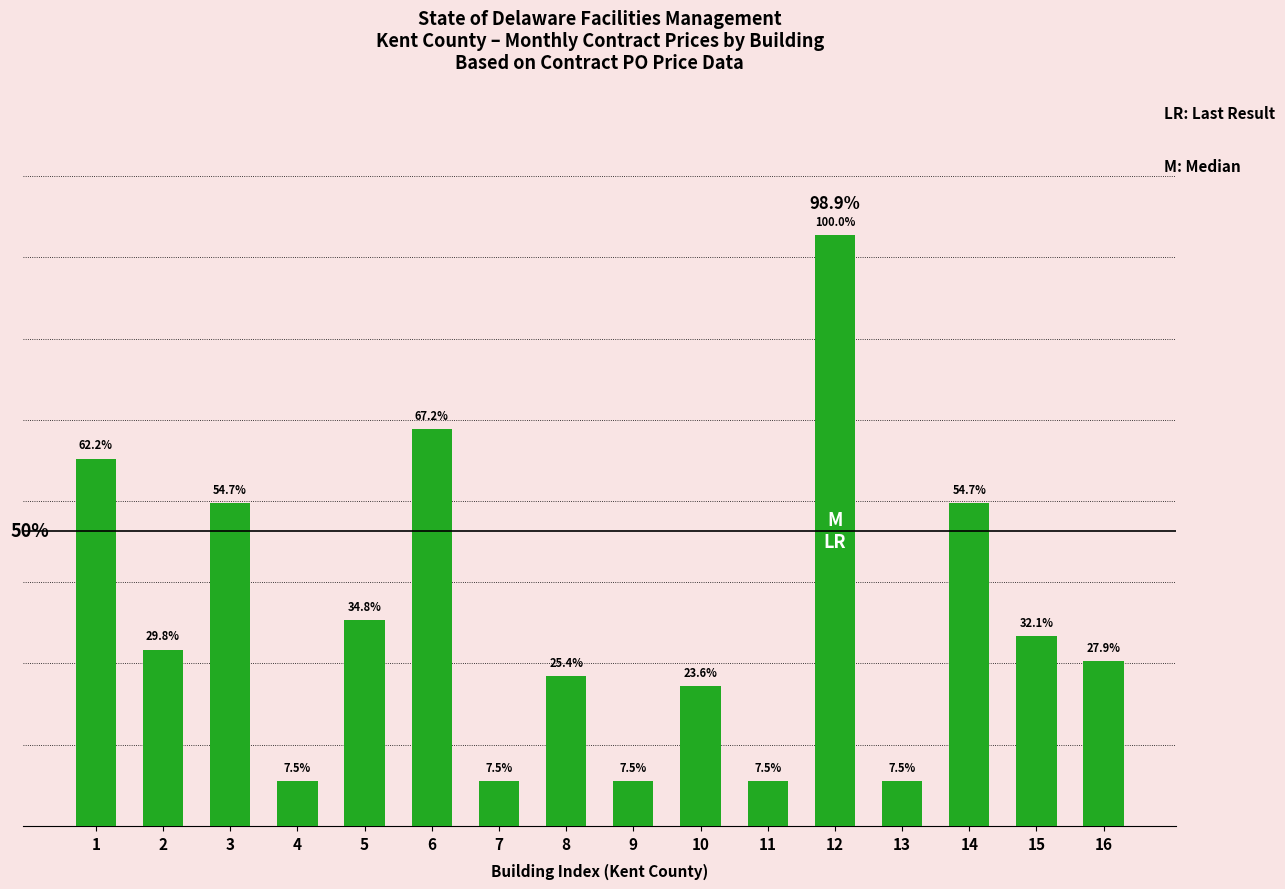

Does the chart contain any negative values?

No